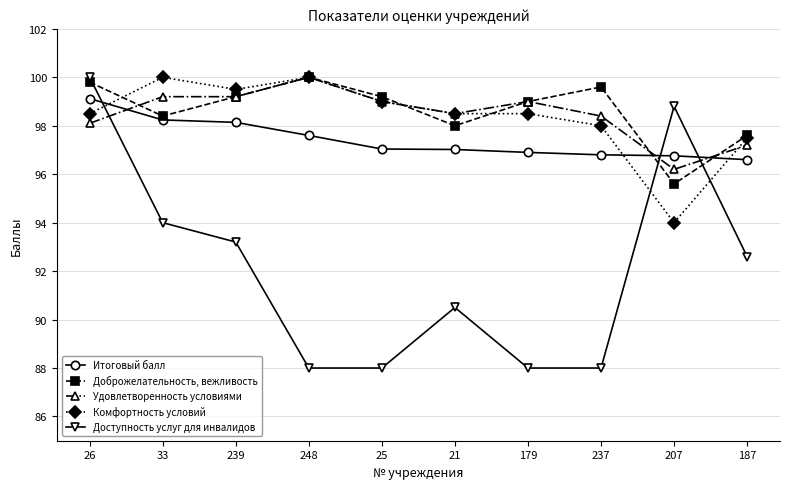

Reading left to right, transcribe all the data shown in this chart.

Итоговый балл: 26=99.1	33=98.2	239=98.1	248=97.6	25=97.0	21=97.0	179=96.9	237=96.8	207=96.8	187=96.6
Доброжелательность, вежливость: 26=99.8	33=98.4	239=99.2	248=100.0	25=99.2	21=98.0	179=99.0	237=99.6	207=95.6	187=97.6
Удовлетворенность условиями: 26=98.1	33=99.2	239=99.2	248=100.0	25=99.0	21=98.5	179=99.0	237=98.4	207=96.2	187=97.2
Комфортность условий: 26=98.5	33=100.0	239=99.5	248=100.0	25=99.0	21=98.5	179=98.5	237=98.0	207=94.0	187=97.5
Доступность услуг для инвалидов: 26=100.0	33=94.0	239=93.2	248=88.0	25=88.0	21=90.5	179=88.0	237=88.0	207=98.8	187=92.6